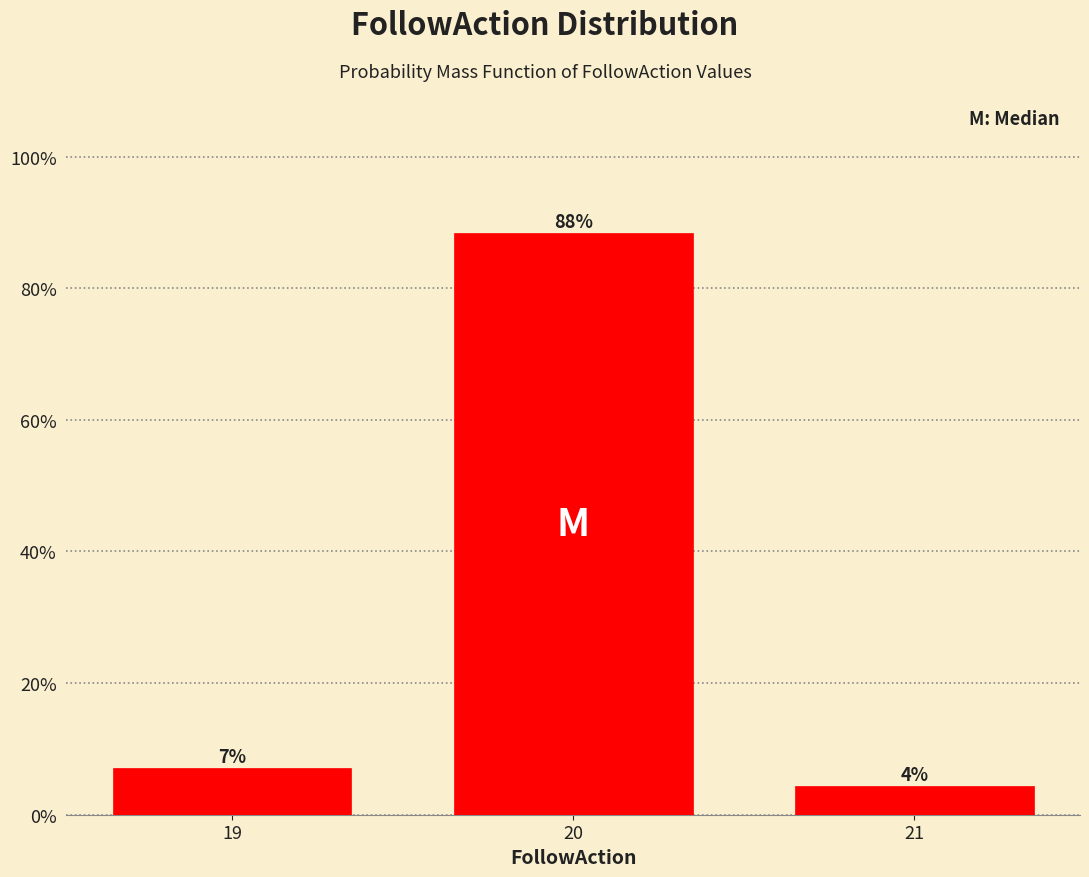

Are the bars horizontal?

No